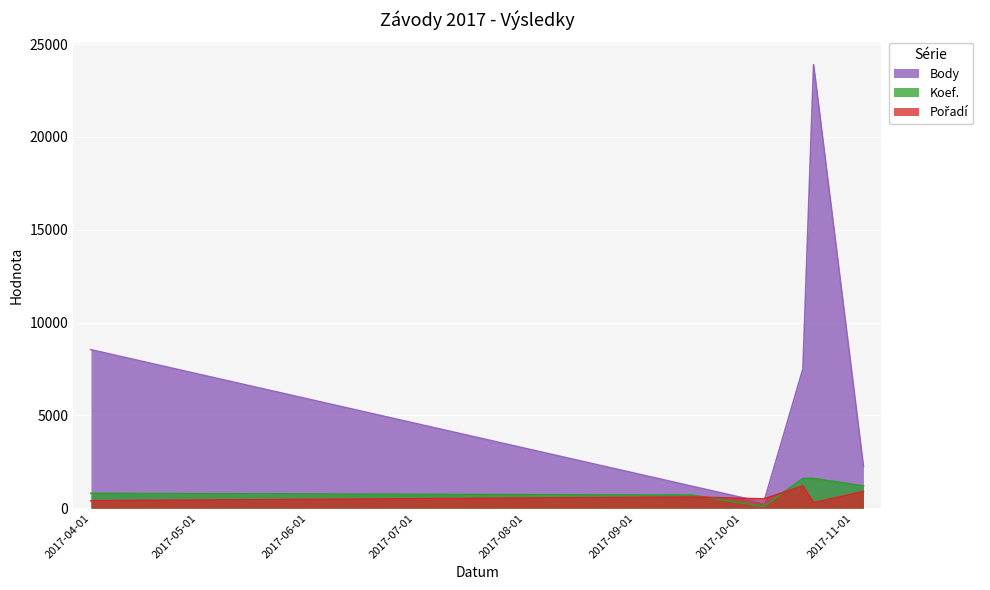

What is the sum of all Koef. values?

6000